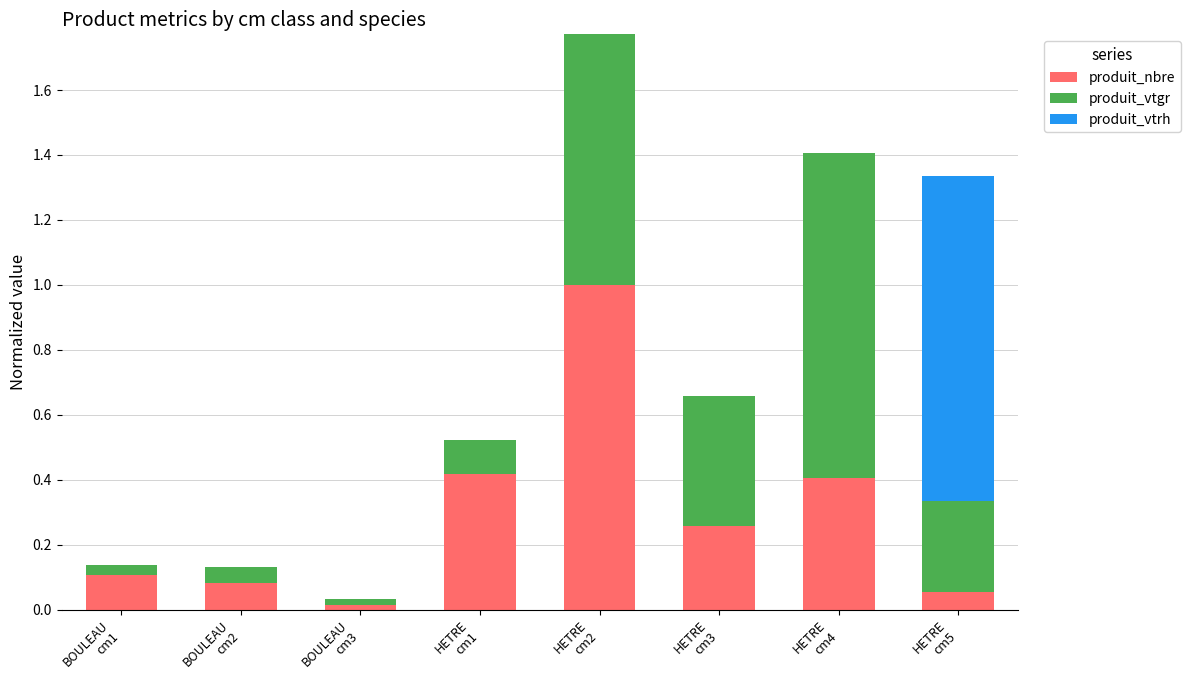

How many data points does each series have?

8